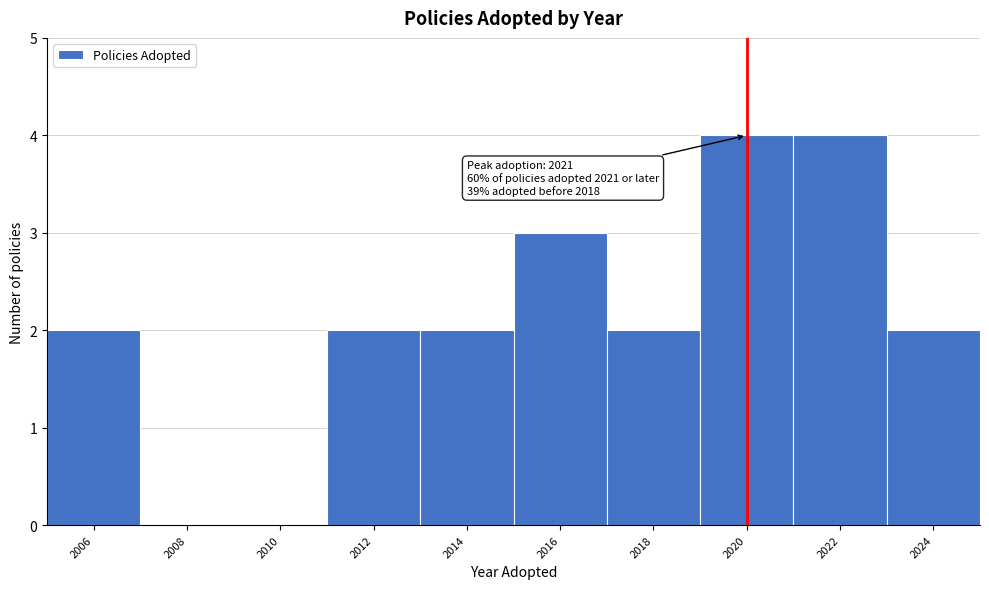

Reading left to right, list all the values displayed in this chart.

2006=2	2008=0	2010=0	2012=2	2014=2	2016=3	2018=2	2020=4	2022=4	2024=2